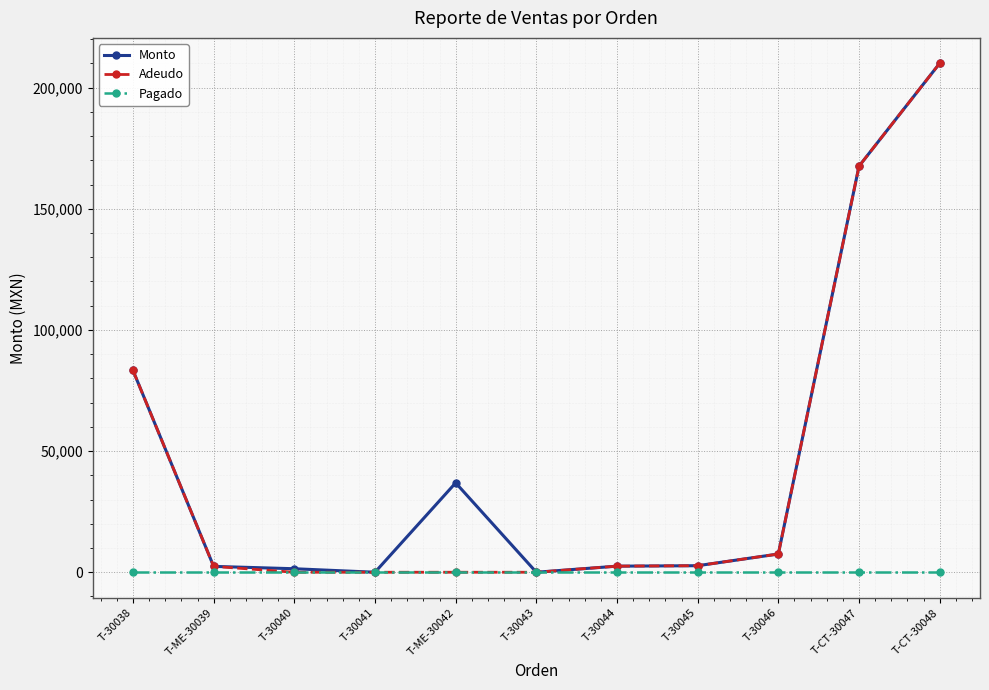

What is the label of the 8th point from the left?

T-30045